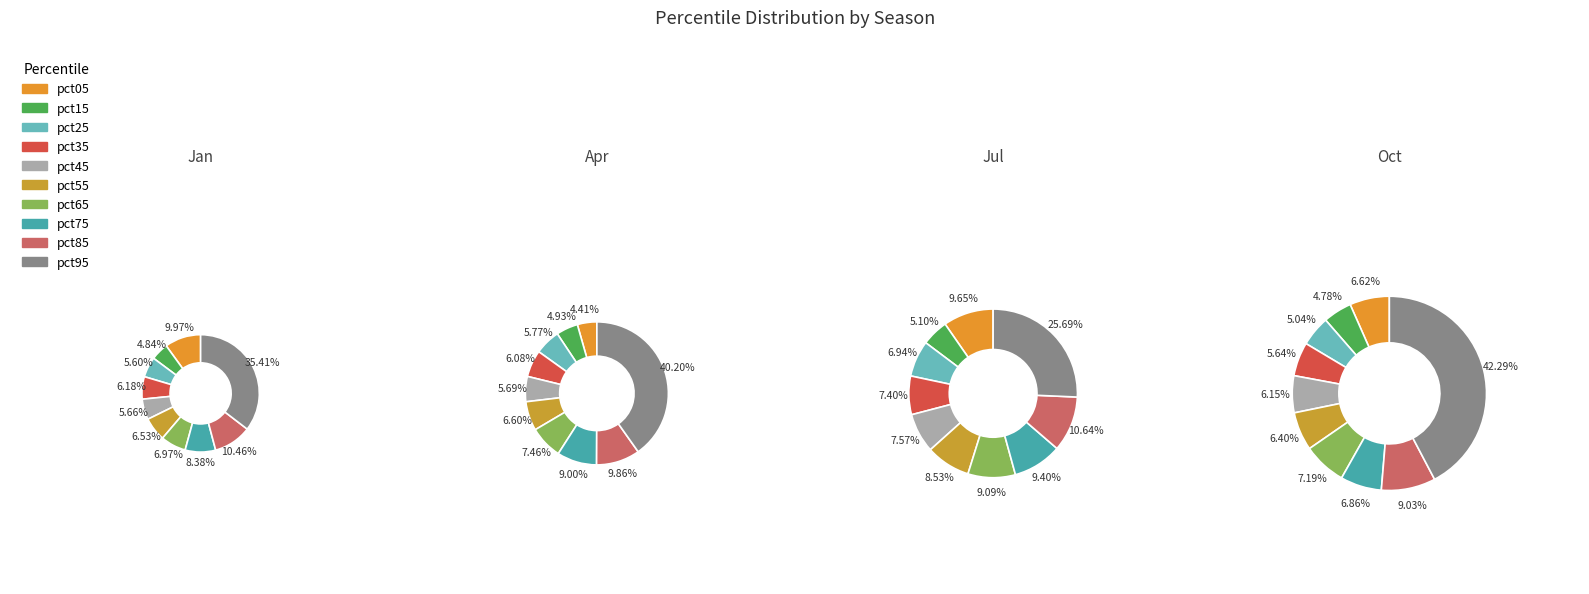

The pct65 slice represents 16% of the pie. True or false?

False